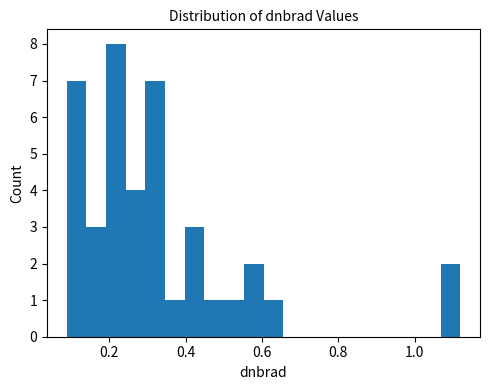

Around what value on the x-axis is the tallest bar? Give the approximate position of its centre, as read against the axis.

0.22